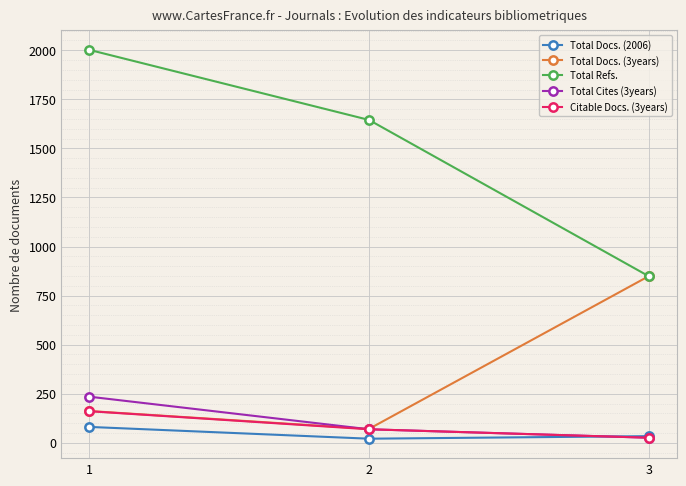

What is the highest value of the Total Cites (3years) series?

235